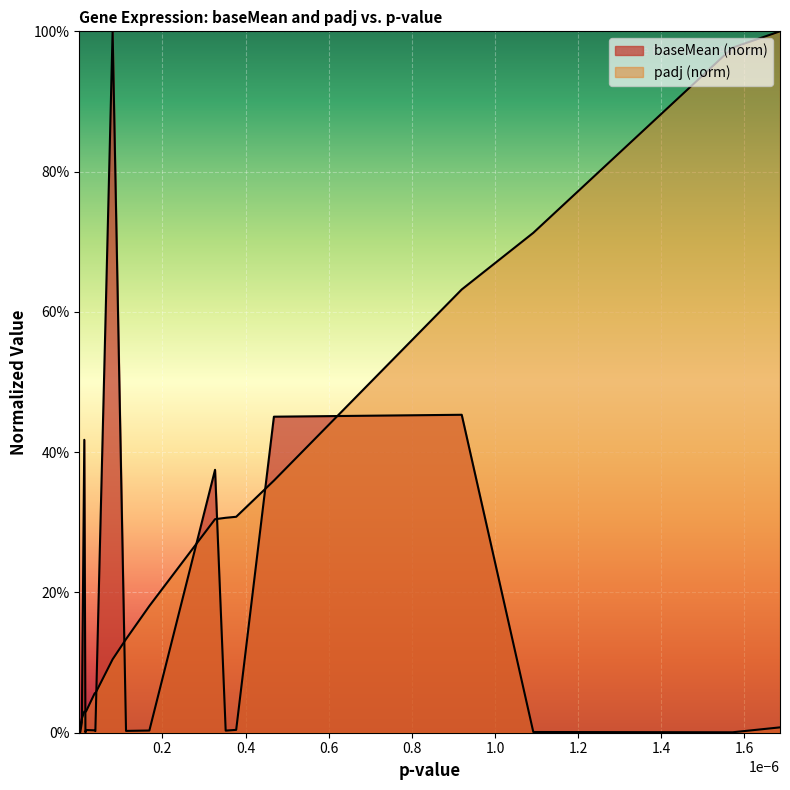

In baseMean, how many points are lower than both neighbors (excluding endpoints)?

6